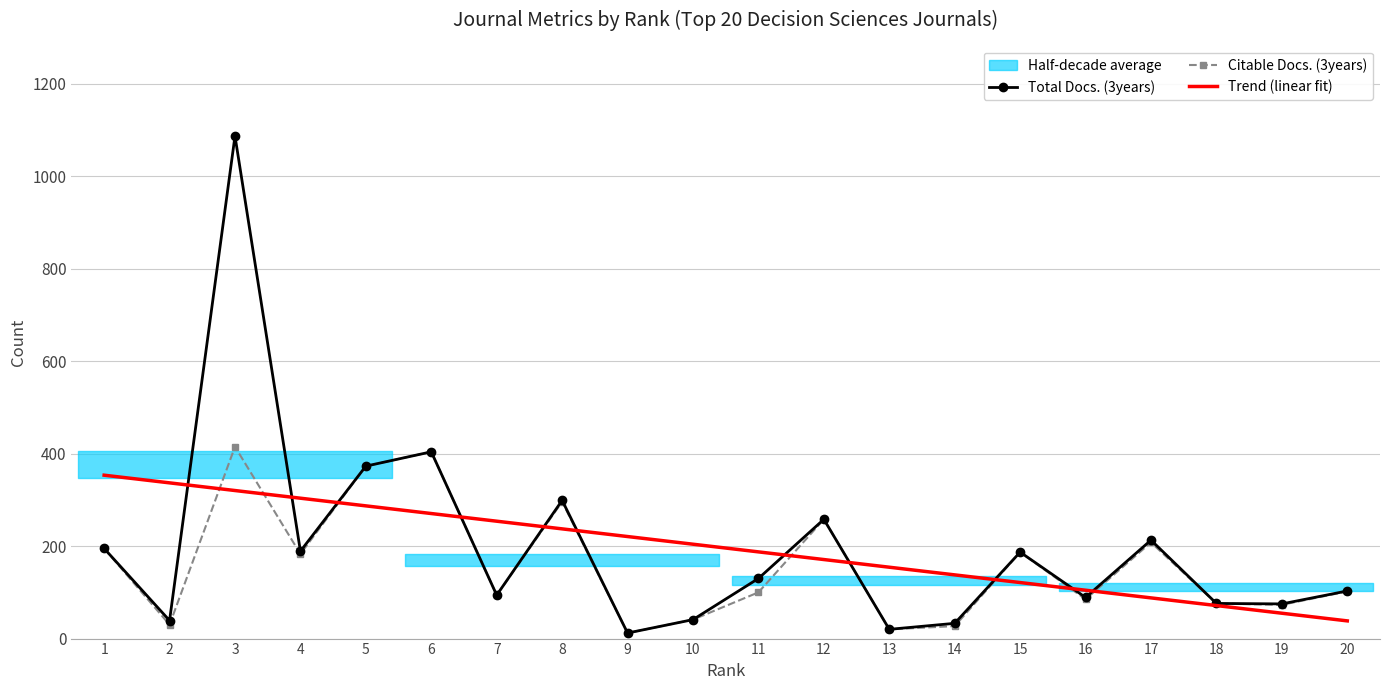

True or false: Citable Docs. (3years) and Total Docs. (3years) intersect in this chart.

False